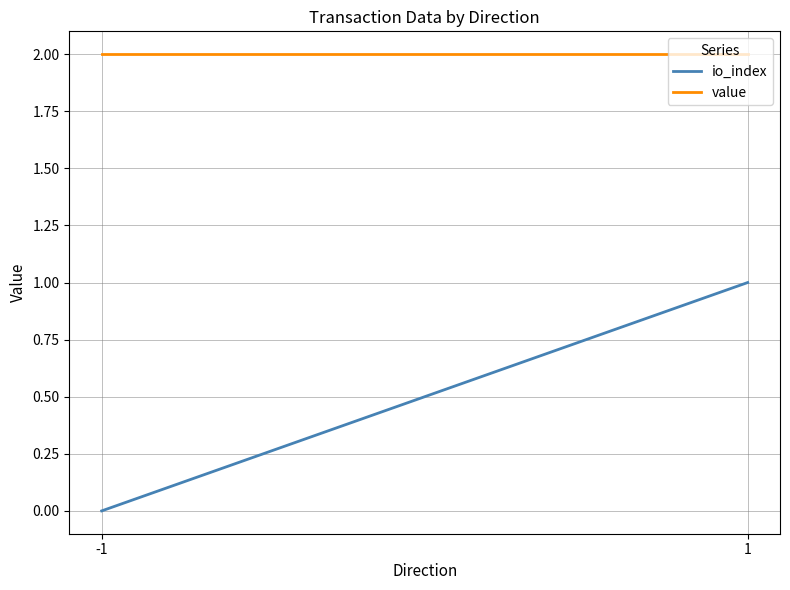

True or false: value has more than 1 points higher than both neighbors.

False